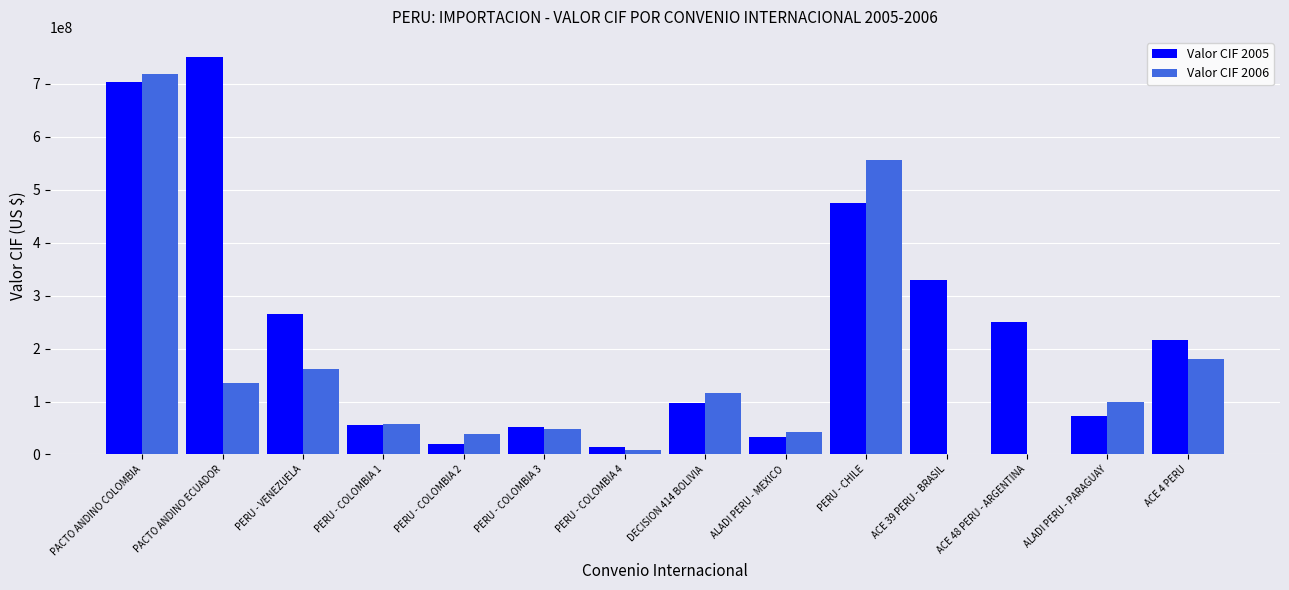

Which series has the largest total across all categories?

Valor CIF 2005